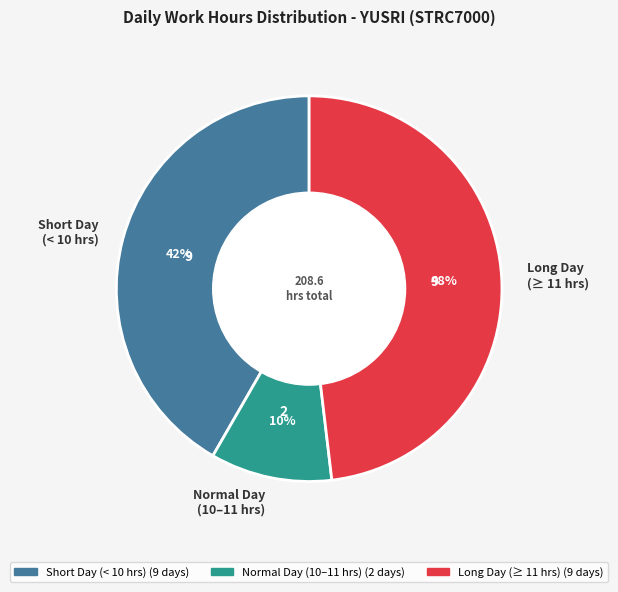

True or false: Long Day (≥ 11 hrs) accounts for 43% of the total.

False